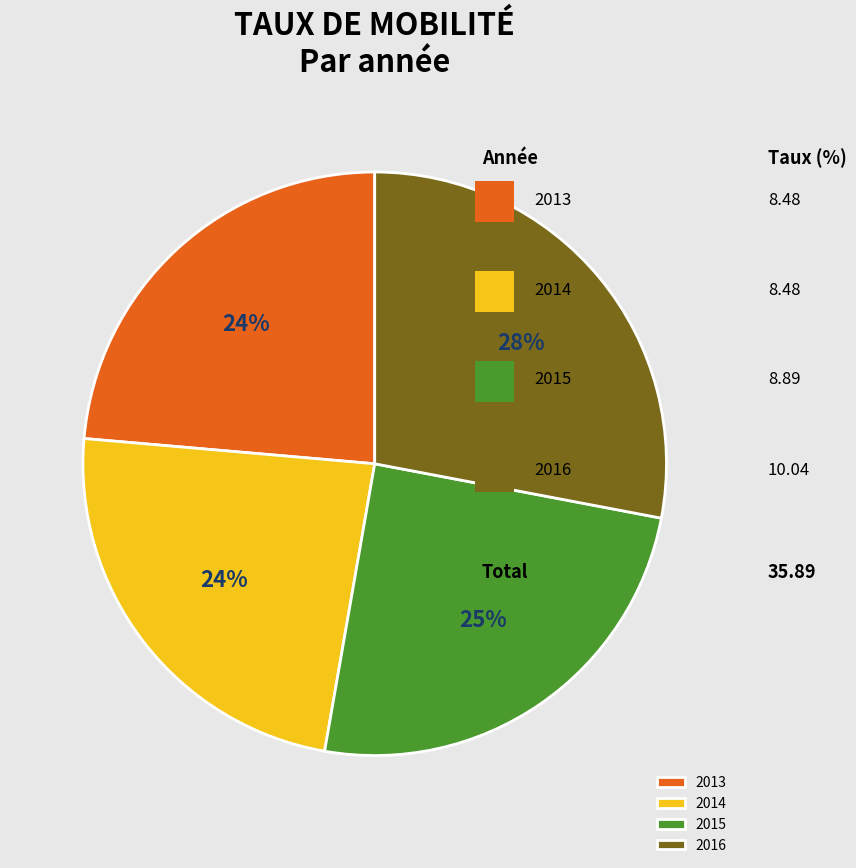

What is the ratio of the value at 2013 to the value at 2015?

1.0